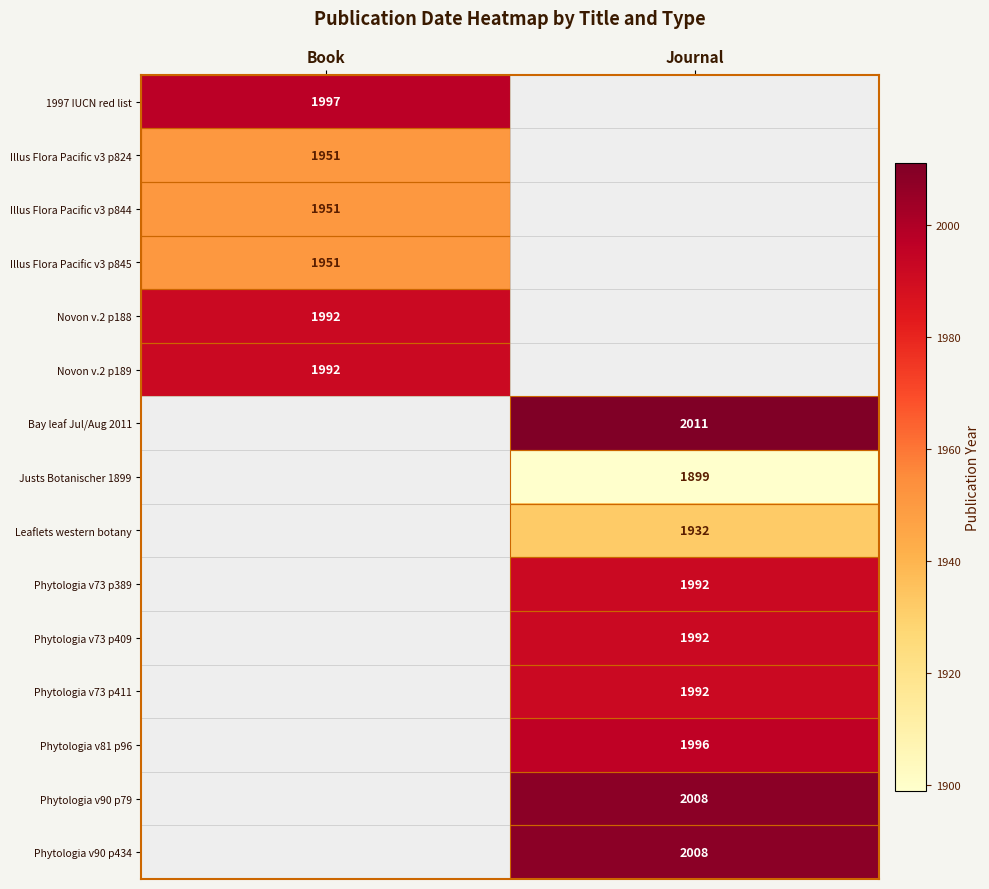

True or false: Bay leaf Jul/Aug 2011 has a value of 2011 at Journal.

True